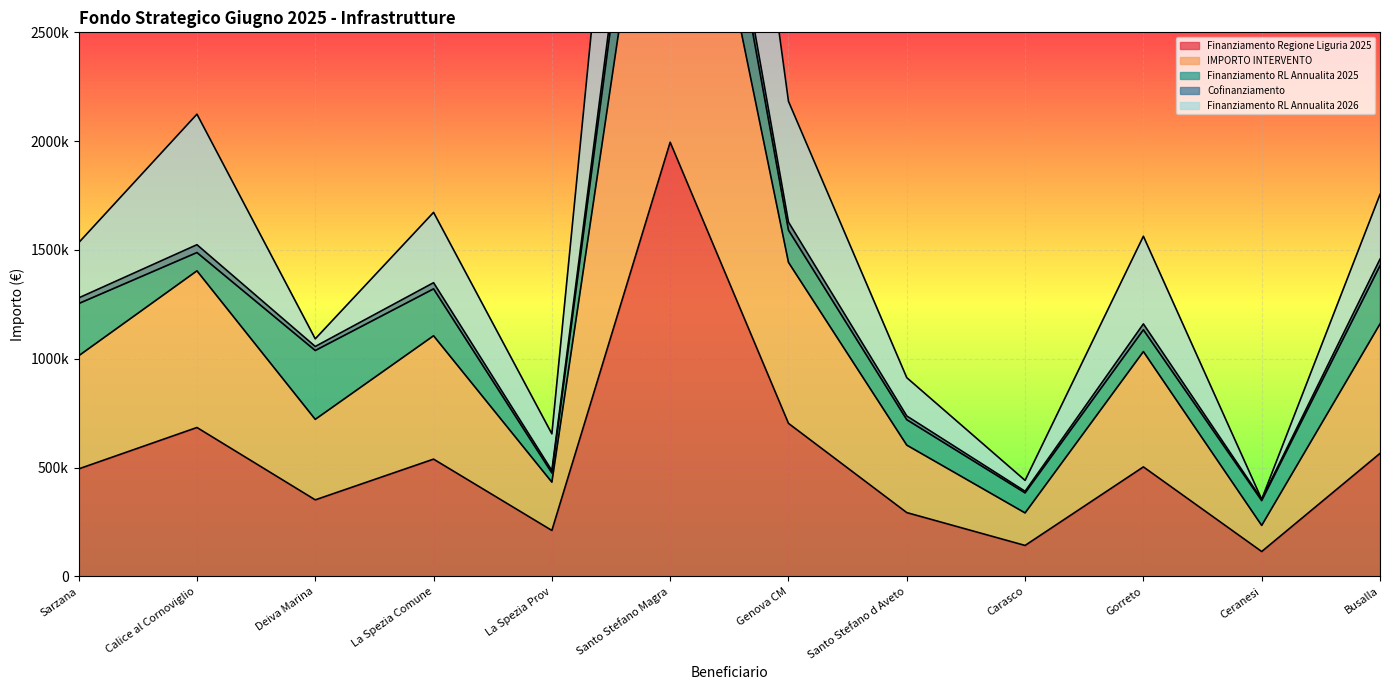

What is the greatest value displayed?

6195000